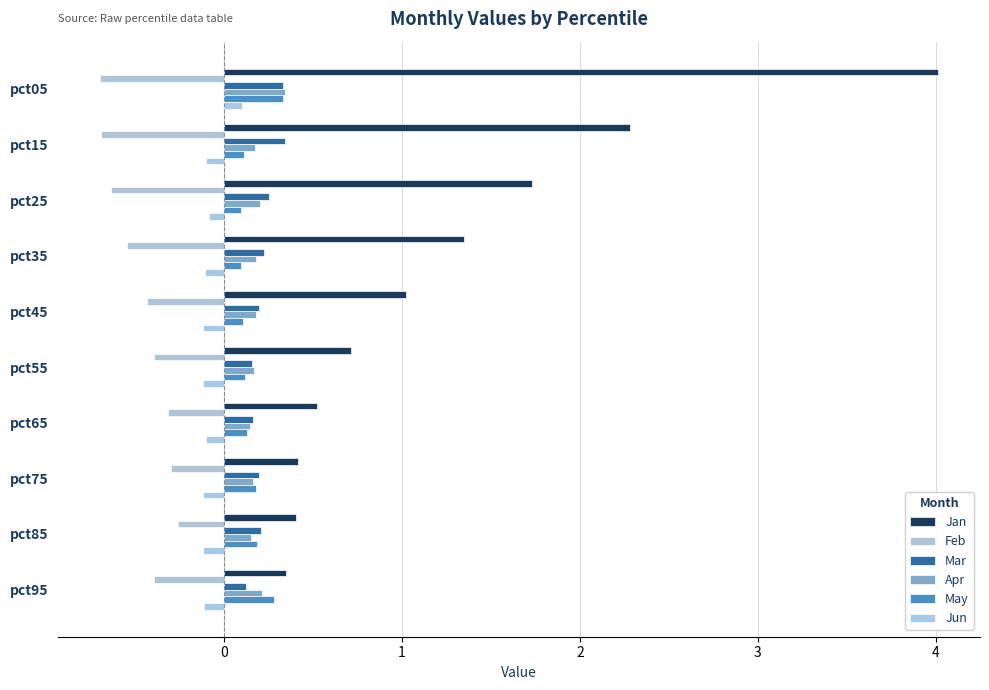

What position from the left is 0?

2